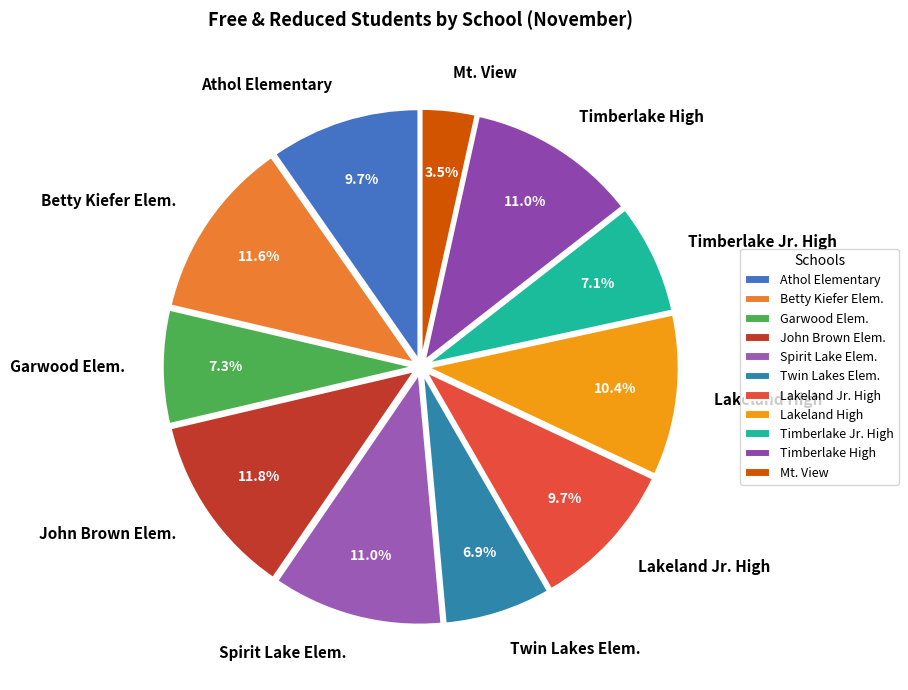

Does Twin Lakes Elem. represent more than half of the total?

No